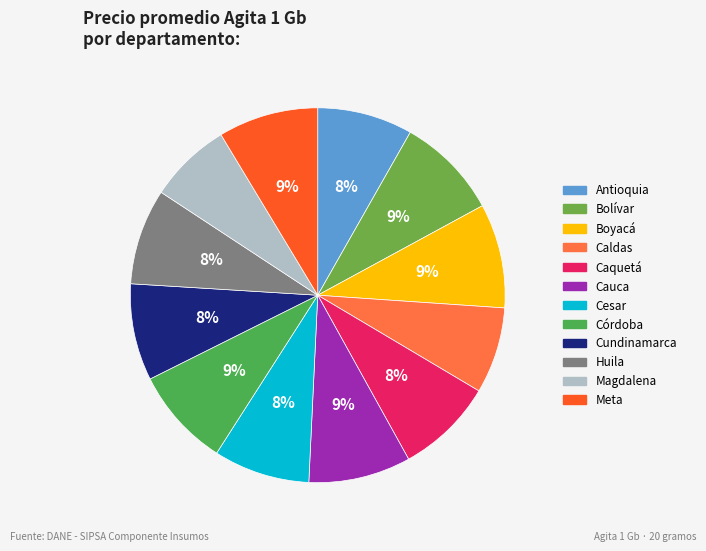

To the nearest percent, what is the combined percentage of Huila and Boyacá?

17%